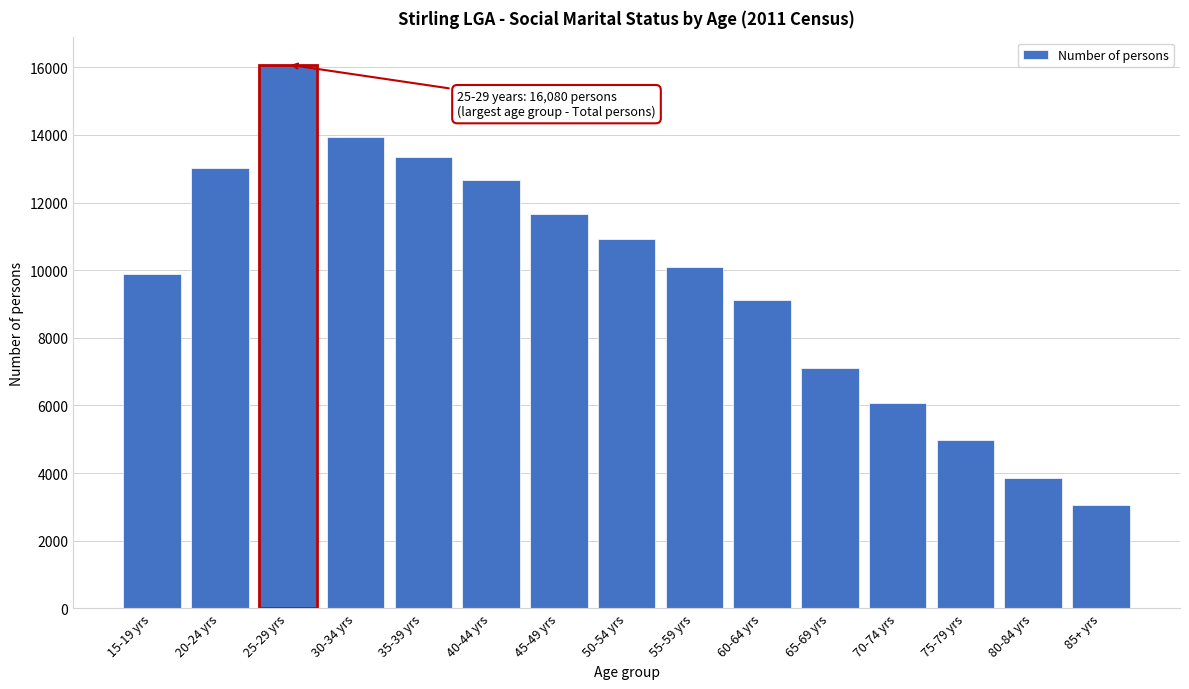

Reading left to right, transcribe all the data shown in this chart.

15-19 yrs=9887	20-24 yrs=13029	25-29 yrs=16080	30-34 yrs=13952	35-39 yrs=13351	40-44 yrs=12676	45-49 yrs=11676	50-54 yrs=10912	55-59 yrs=10107	60-64 yrs=9107	65-69 yrs=7096	70-74 yrs=6064	75-79 yrs=4967	80-84 yrs=3854	85+ yrs=3055